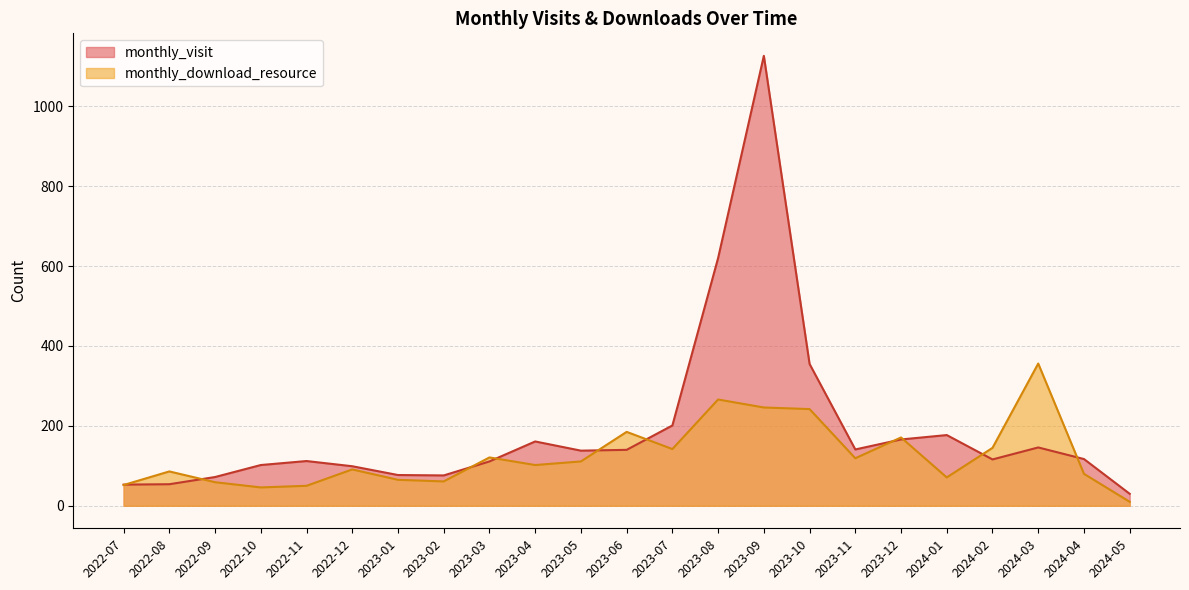

Reading left to right, what are all the values shown in this chart?

monthly_visit: 2022-07=53	2022-08=54	2022-09=72	2022-10=102	2022-11=112	2022-12=99	2023-01=77	2023-02=76	2023-03=111	2023-04=161	2023-05=138	2023-06=140	2023-07=201	2023-08=620	2023-09=1126	2023-10=355	2023-11=141	2023-12=166	2024-01=177	2024-02=116	2024-03=146	2024-04=117	2024-05=30
monthly_download_resource: 2022-07=52	2022-08=86	2022-09=59	2022-10=46	2022-11=50	2022-12=91	2023-01=65	2023-02=61	2023-03=121	2023-04=102	2023-05=111	2023-06=185	2023-07=142	2023-08=266	2023-09=246	2023-10=242	2023-11=119	2023-12=171	2024-01=71	2024-02=145	2024-03=356	2024-04=80	2024-05=10